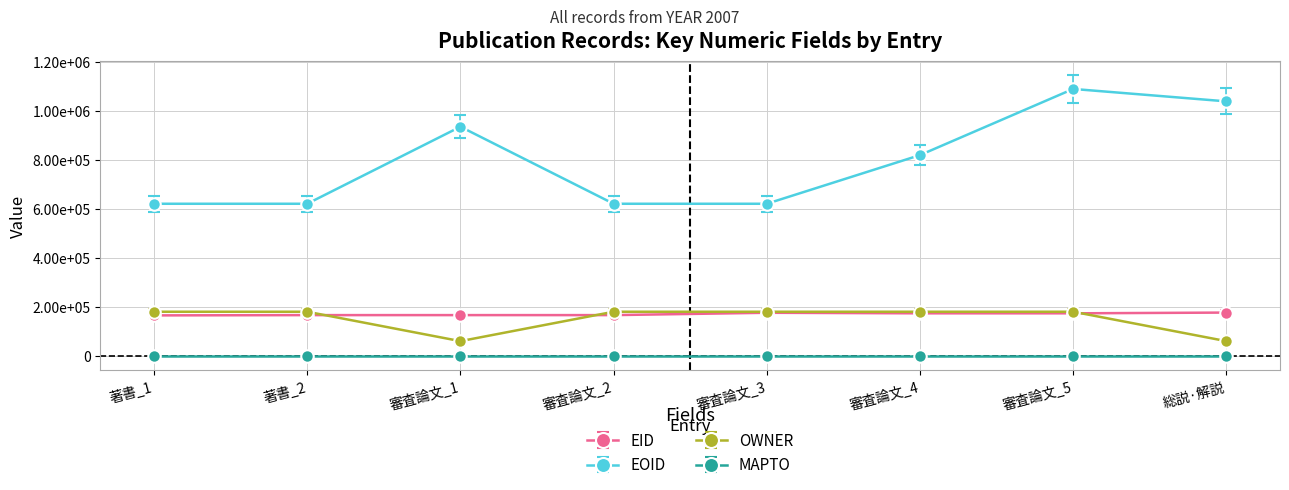

True or false: EOID and EID cross at least once.

False